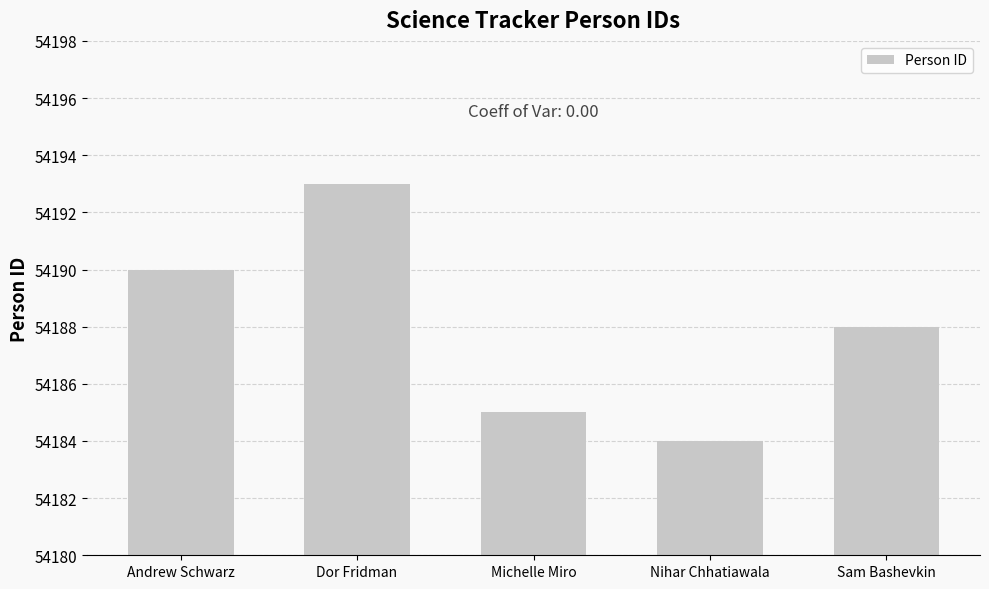

What is the difference between the values at Andrew Schwarz and Sam Bashevkin?

2